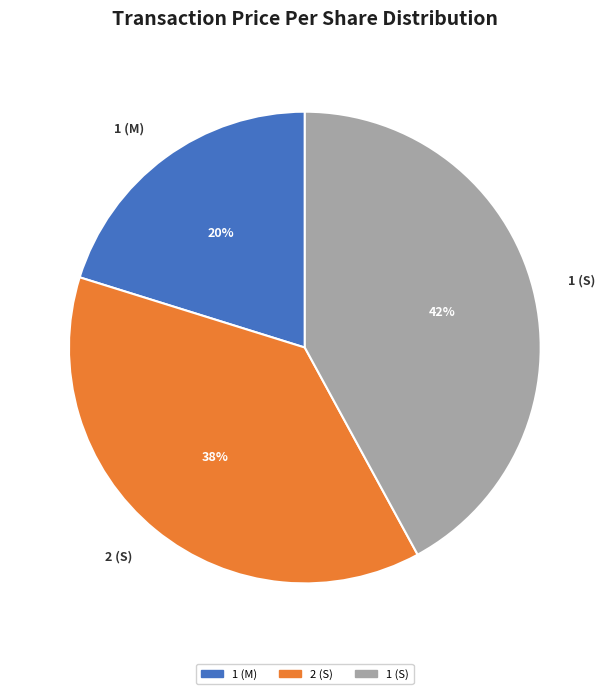

Is 1 (M) the majority of the pie?

No